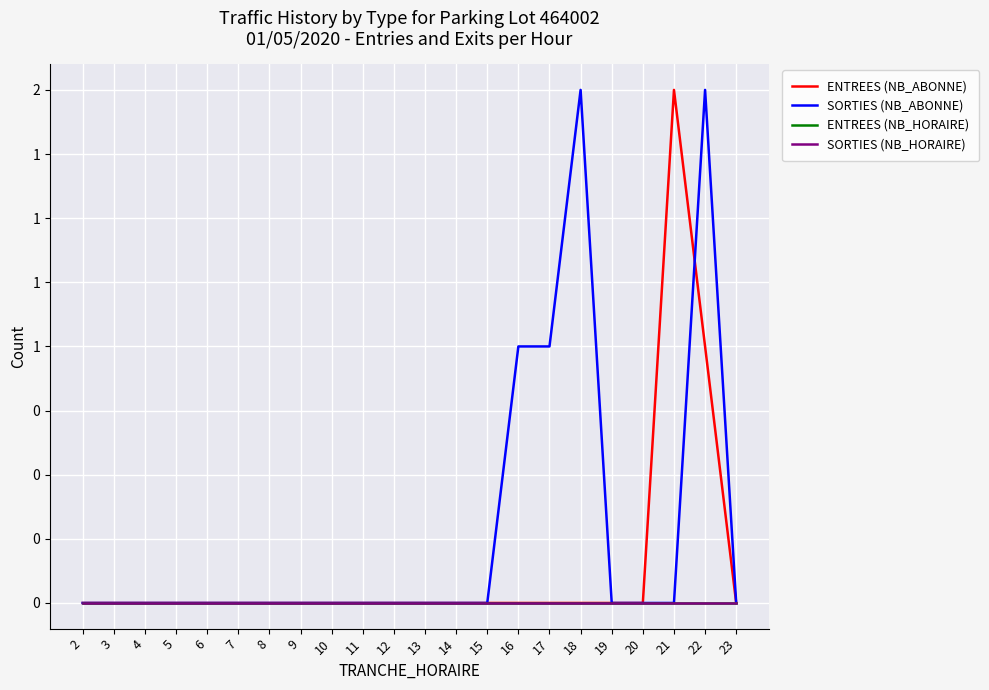

Is this an area chart (filled region under the line)?

No